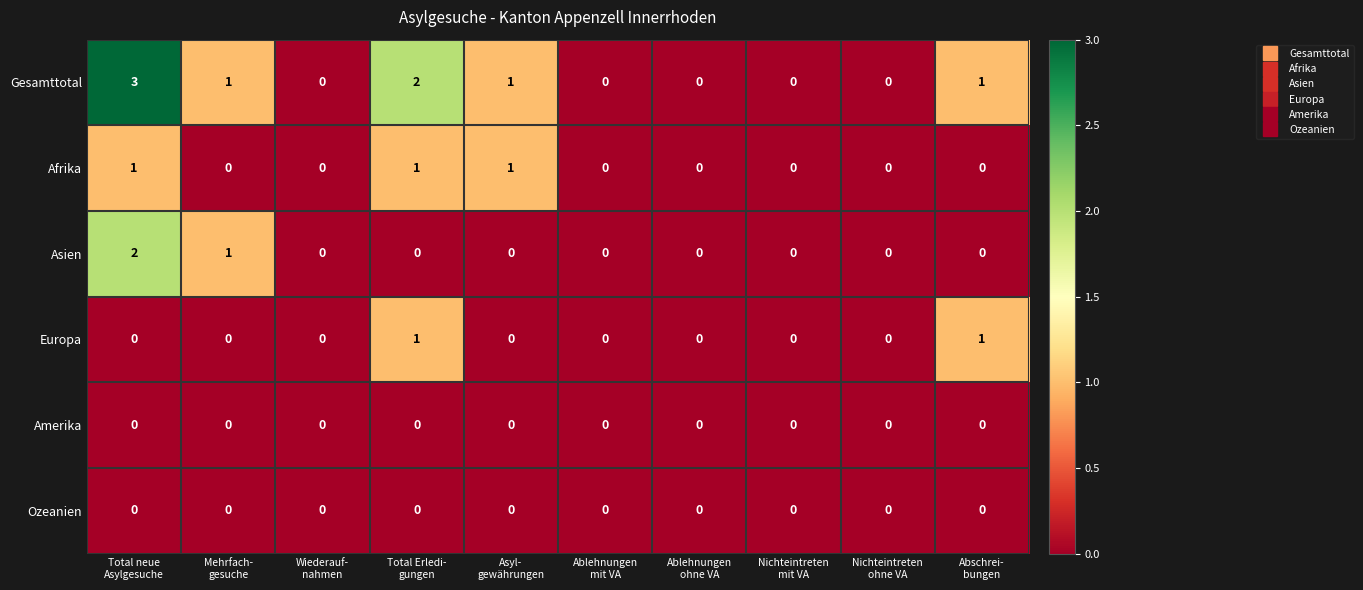

Which series has the largest total across all categories?

Gesamttotal